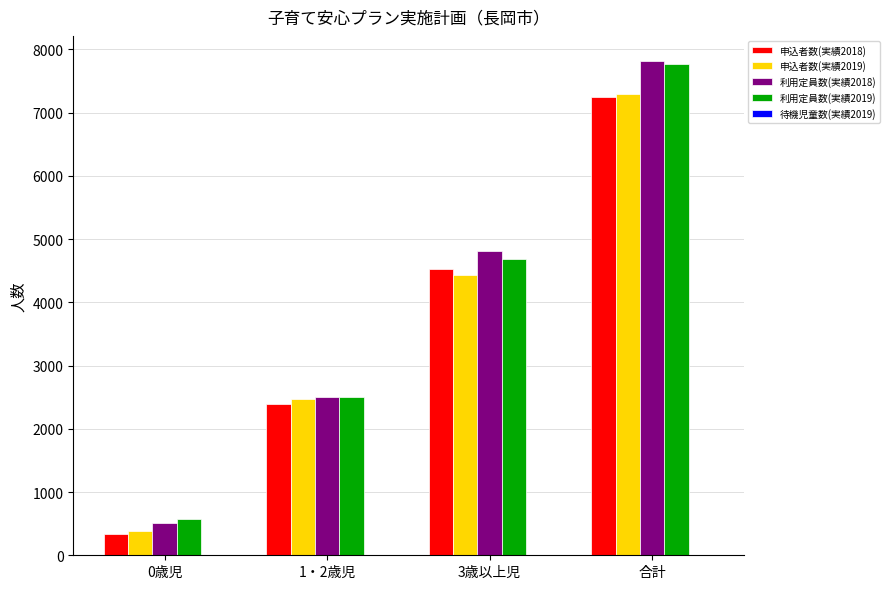

How many groups of bars are there?

4